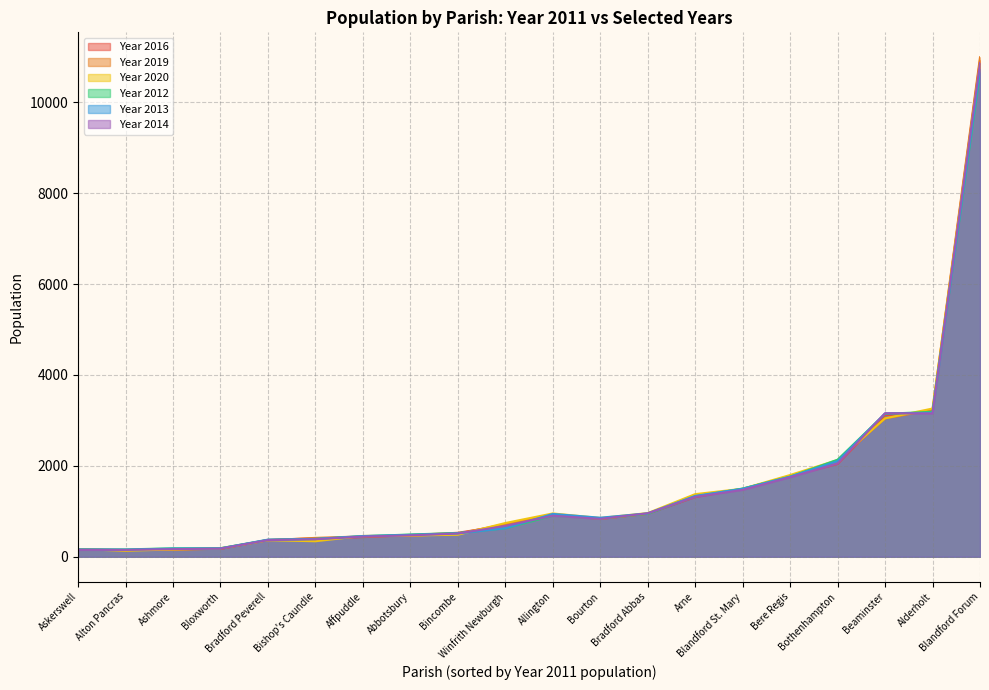

At Alderholt, list the series in order from smallest to largest.

Year 2014, Year 2013, Year 2012, Year 2016, Year 2019, Year 2020